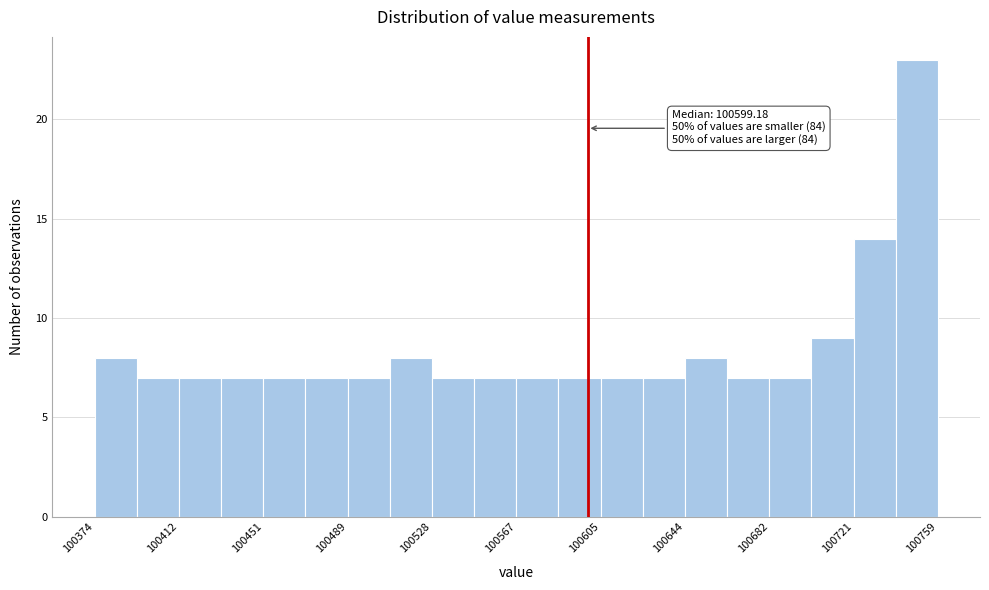

Read against the x-axis, roughly where is the centre of the tallest bar?

100750